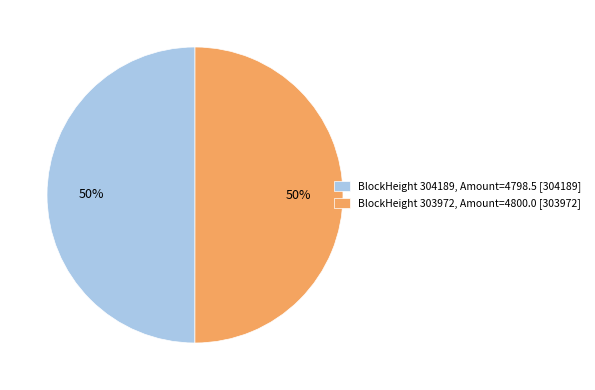

True or false: BlockHeight 304189, Amount=4798.5 [304189] accounts for 50% of the total.

True